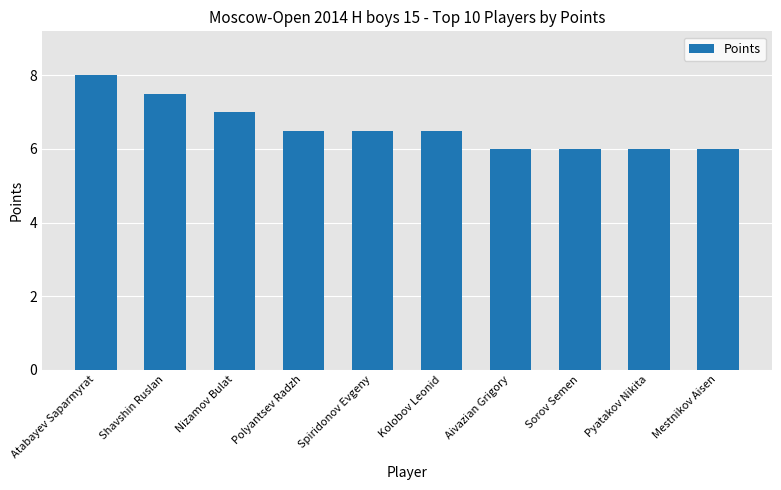

True or false: the data shows 8.0 at Atabayev Saparmyrat.

True